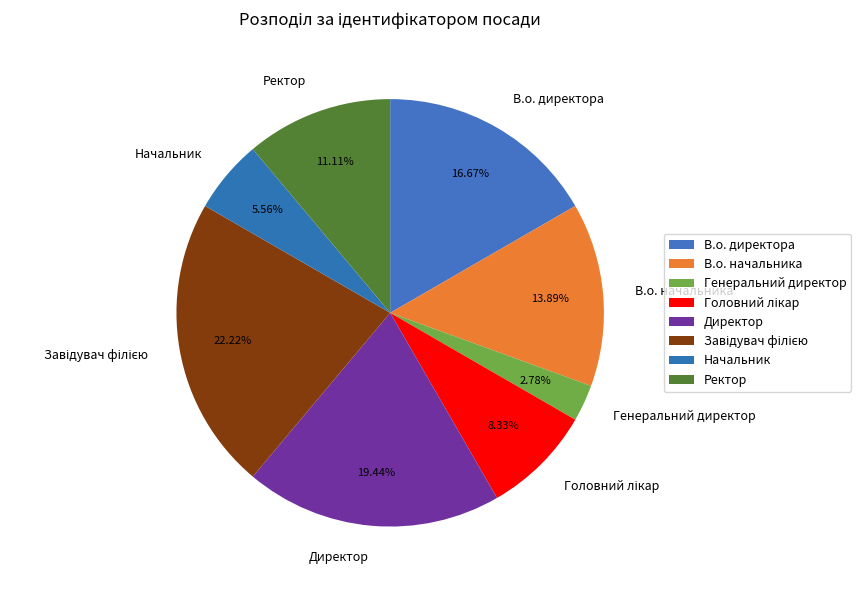

How many segments does this pie chart have?

8